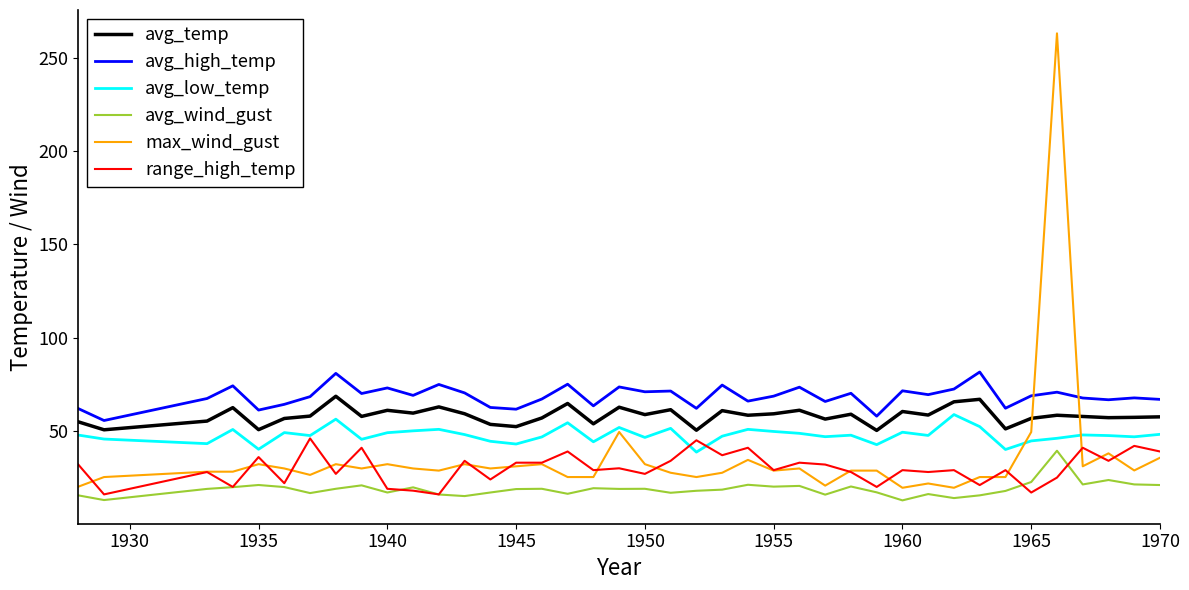

Count the number of data series in this chart.

6